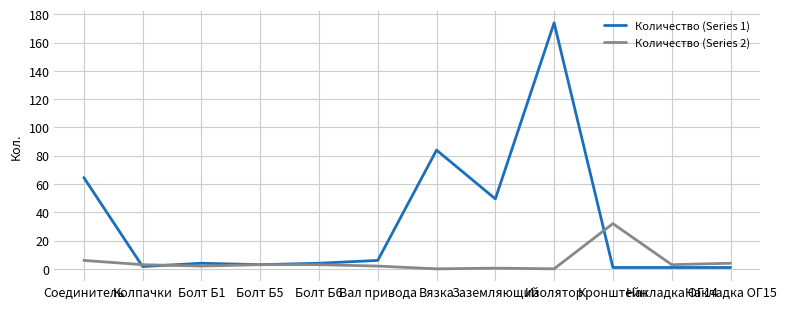

At which category is the sum across all series the highest?

Изолятор